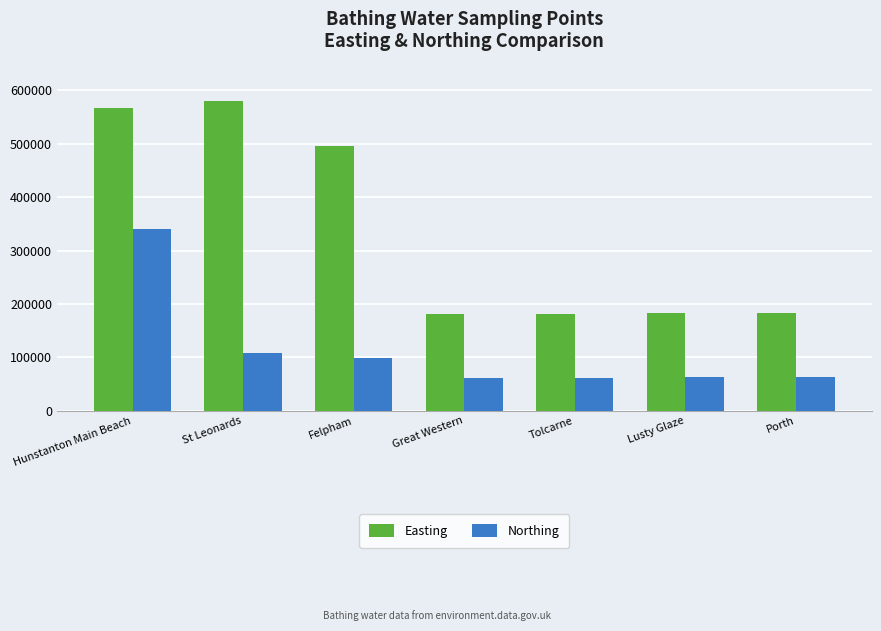

What is the total value across all series at Lusty Glaze?

244860